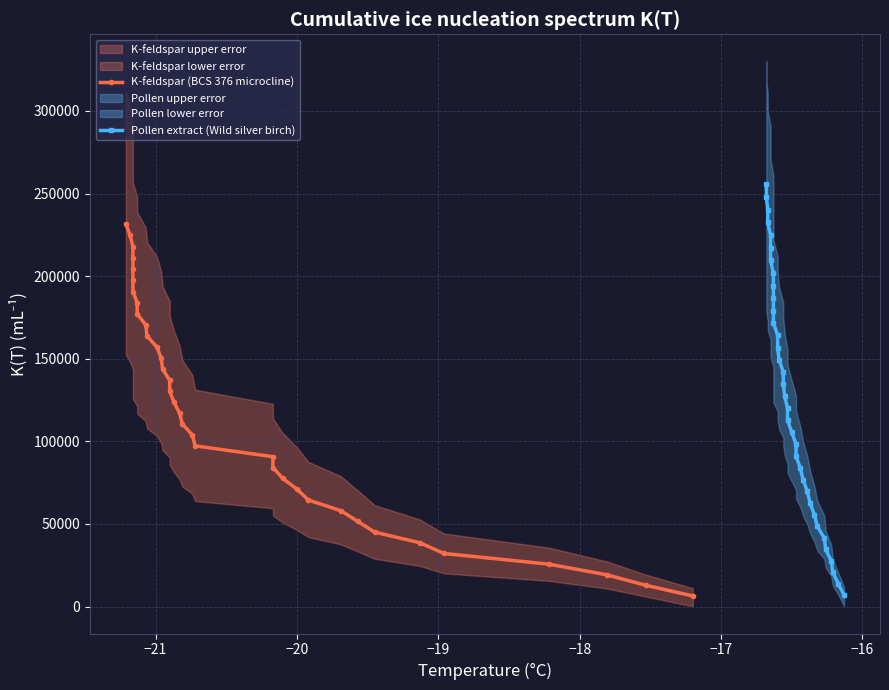

What is the value of the K-feldspar (BCS 376 microcline) point at the 21st from the left?

136995